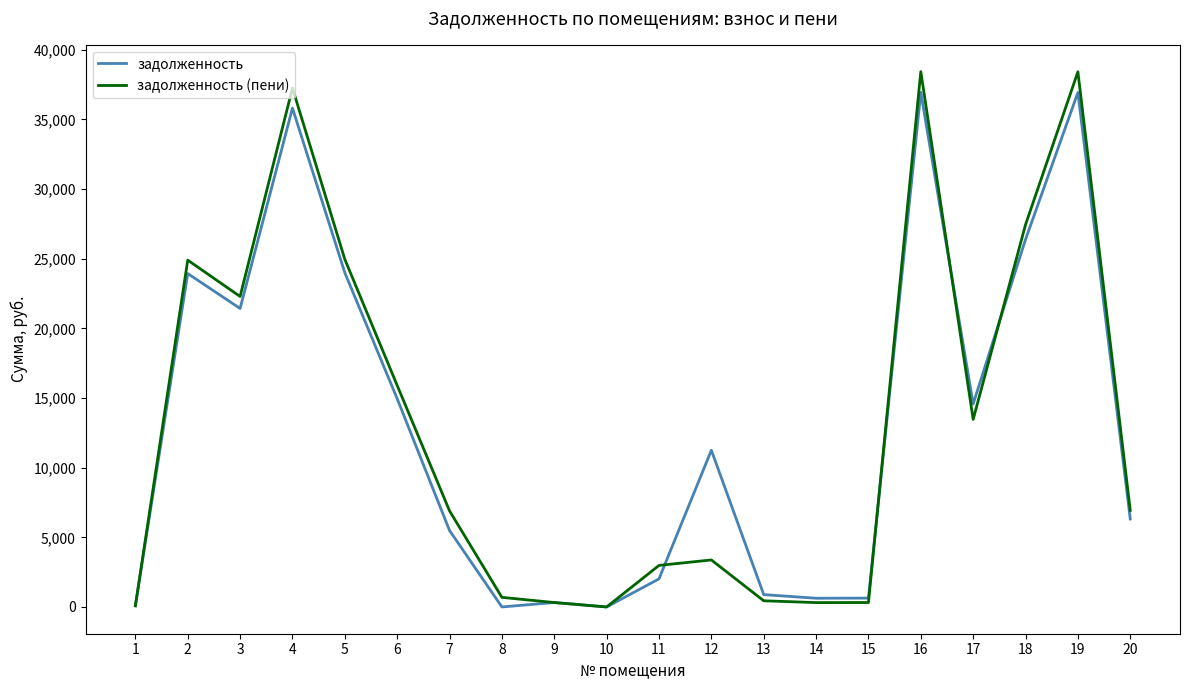

What is the difference between the задолженность (пени) values at 13 and 6?

15460.3